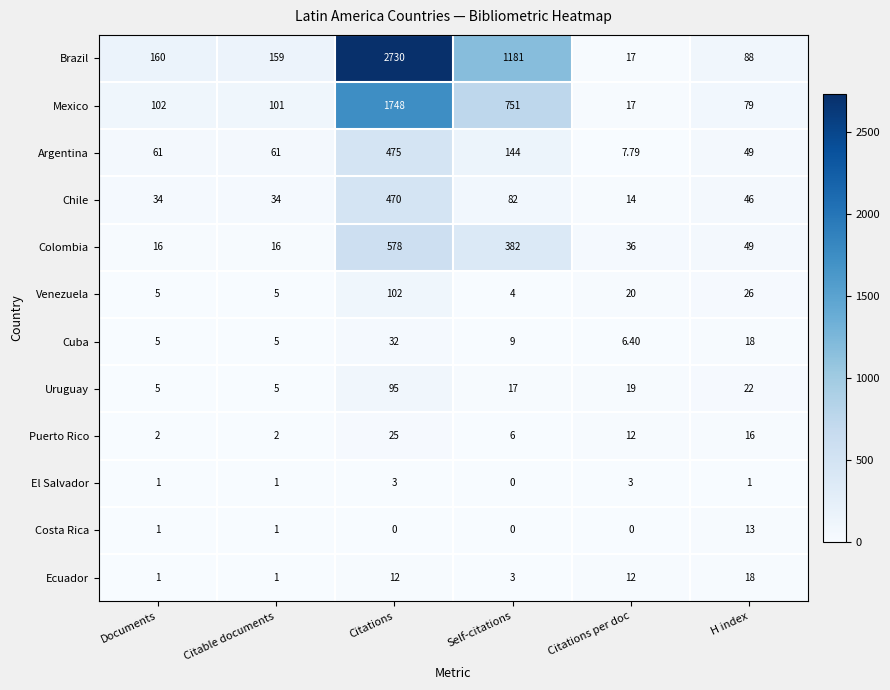

At how many categories does at least one series exceed 1643?

1